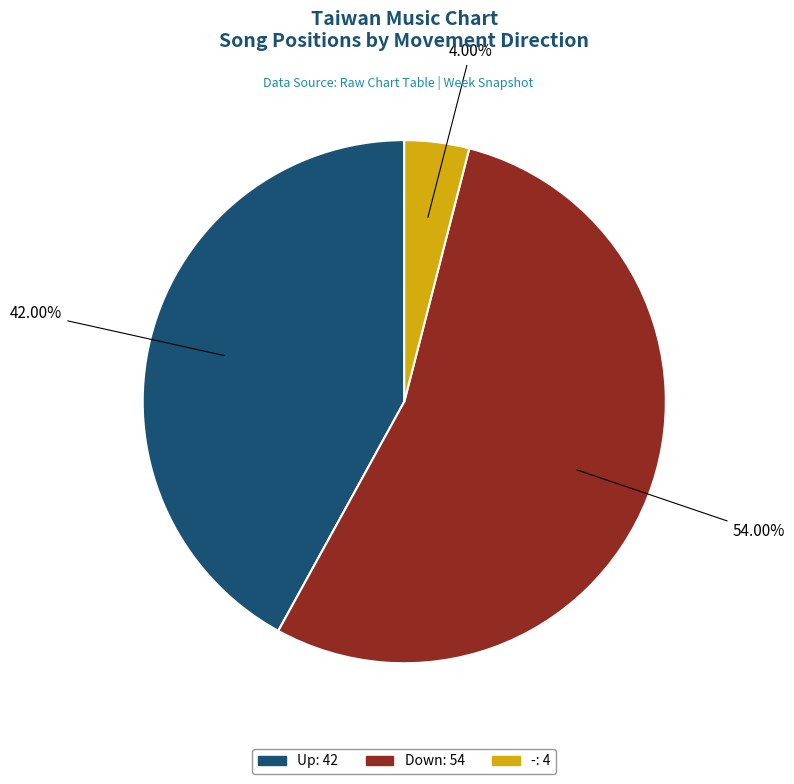

Is there a majority slice in this chart?

Yes